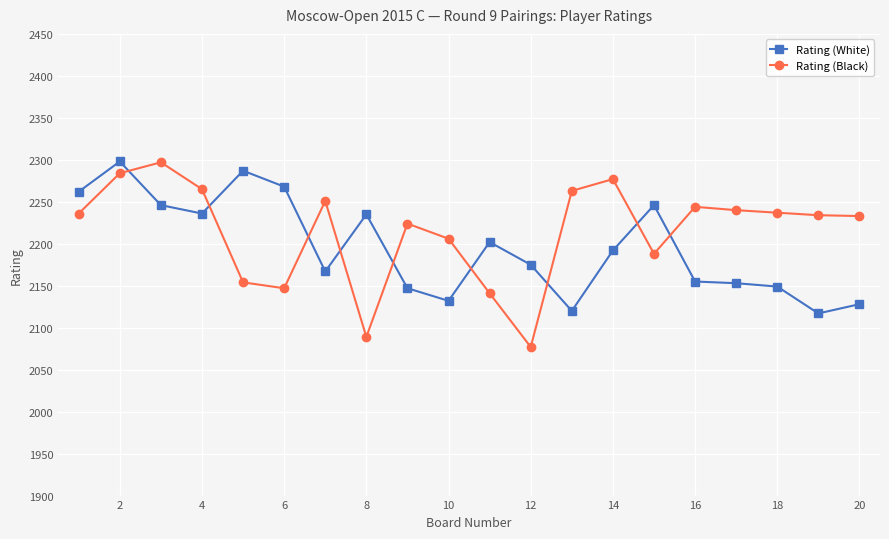

What is the highest value of the Rating (Black) series?

2297